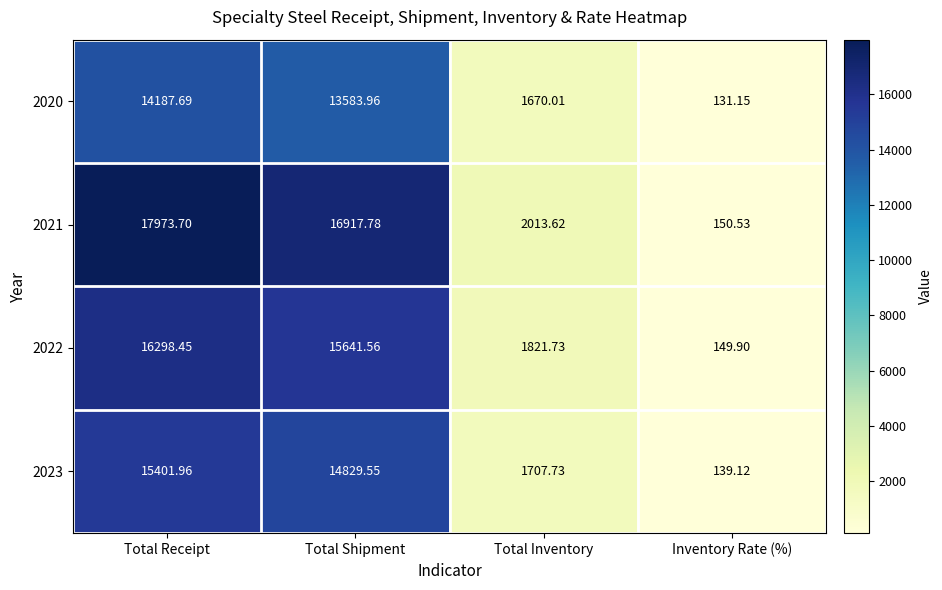

Which series has the widest spread of values?

2021